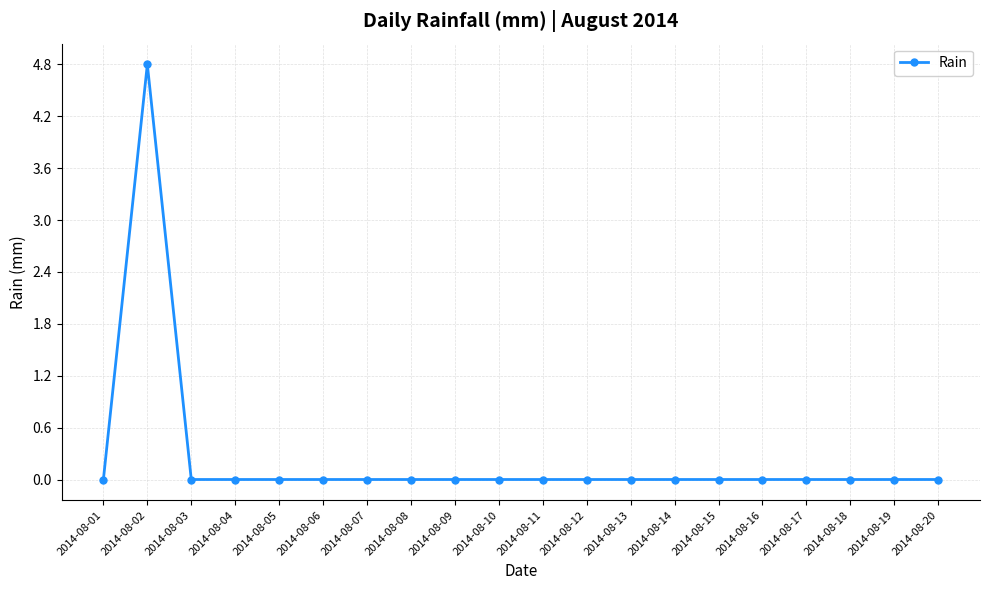

Which category has the highest value across all series?

2014-08-02